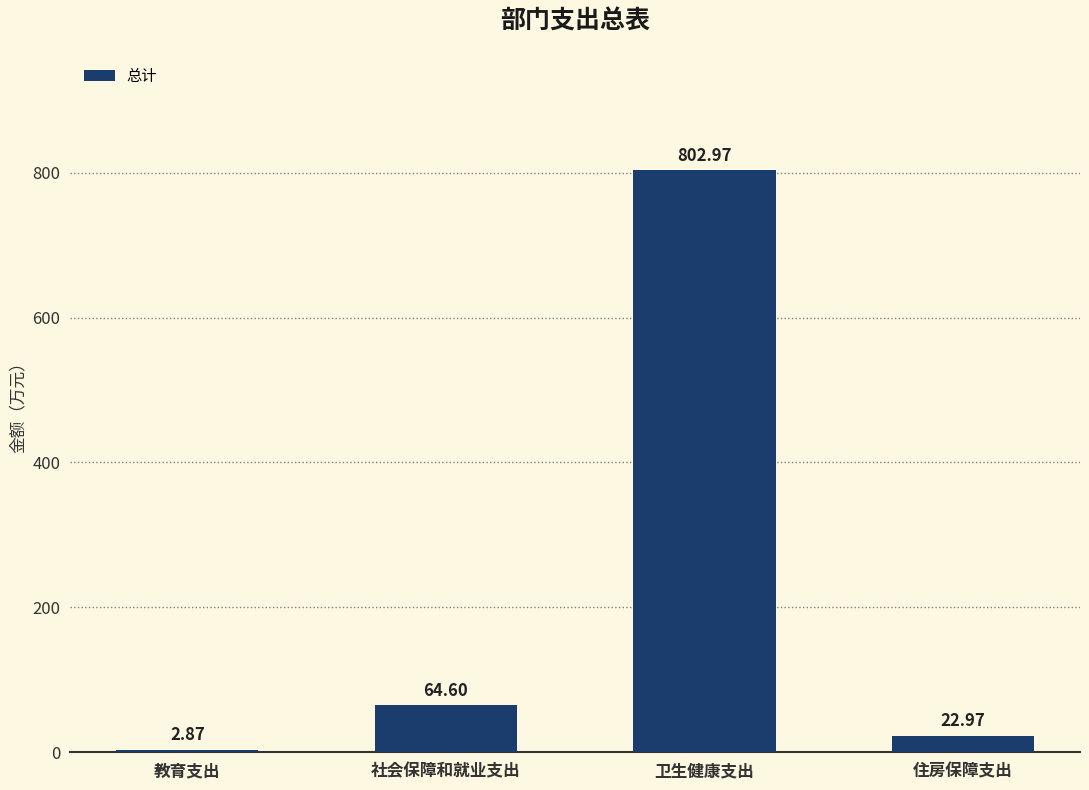

Which has a higher value, 社会保障和就业支出 or 住房保障支出?

社会保障和就业支出